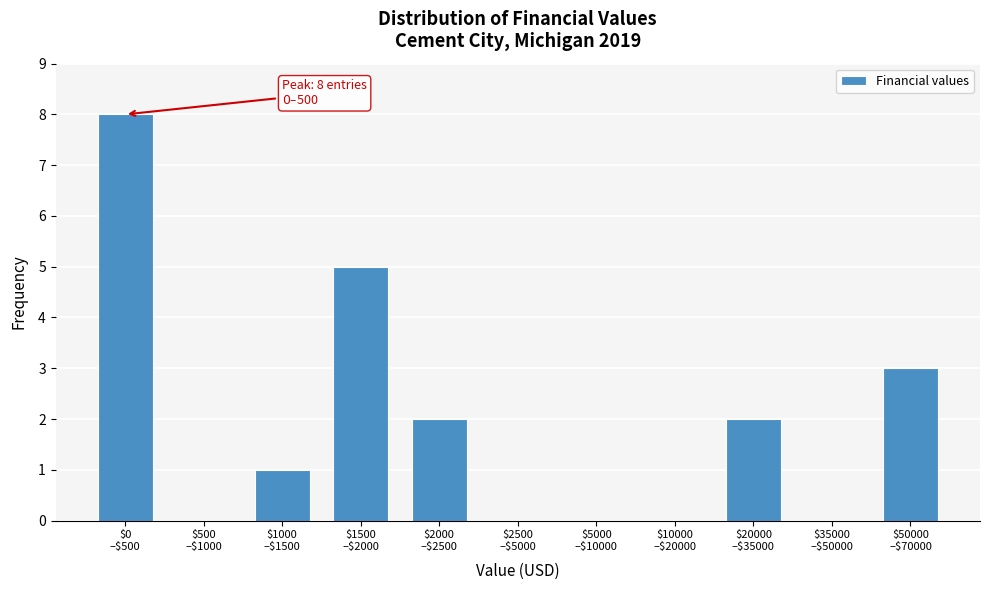

What is the greatest value displayed?

8